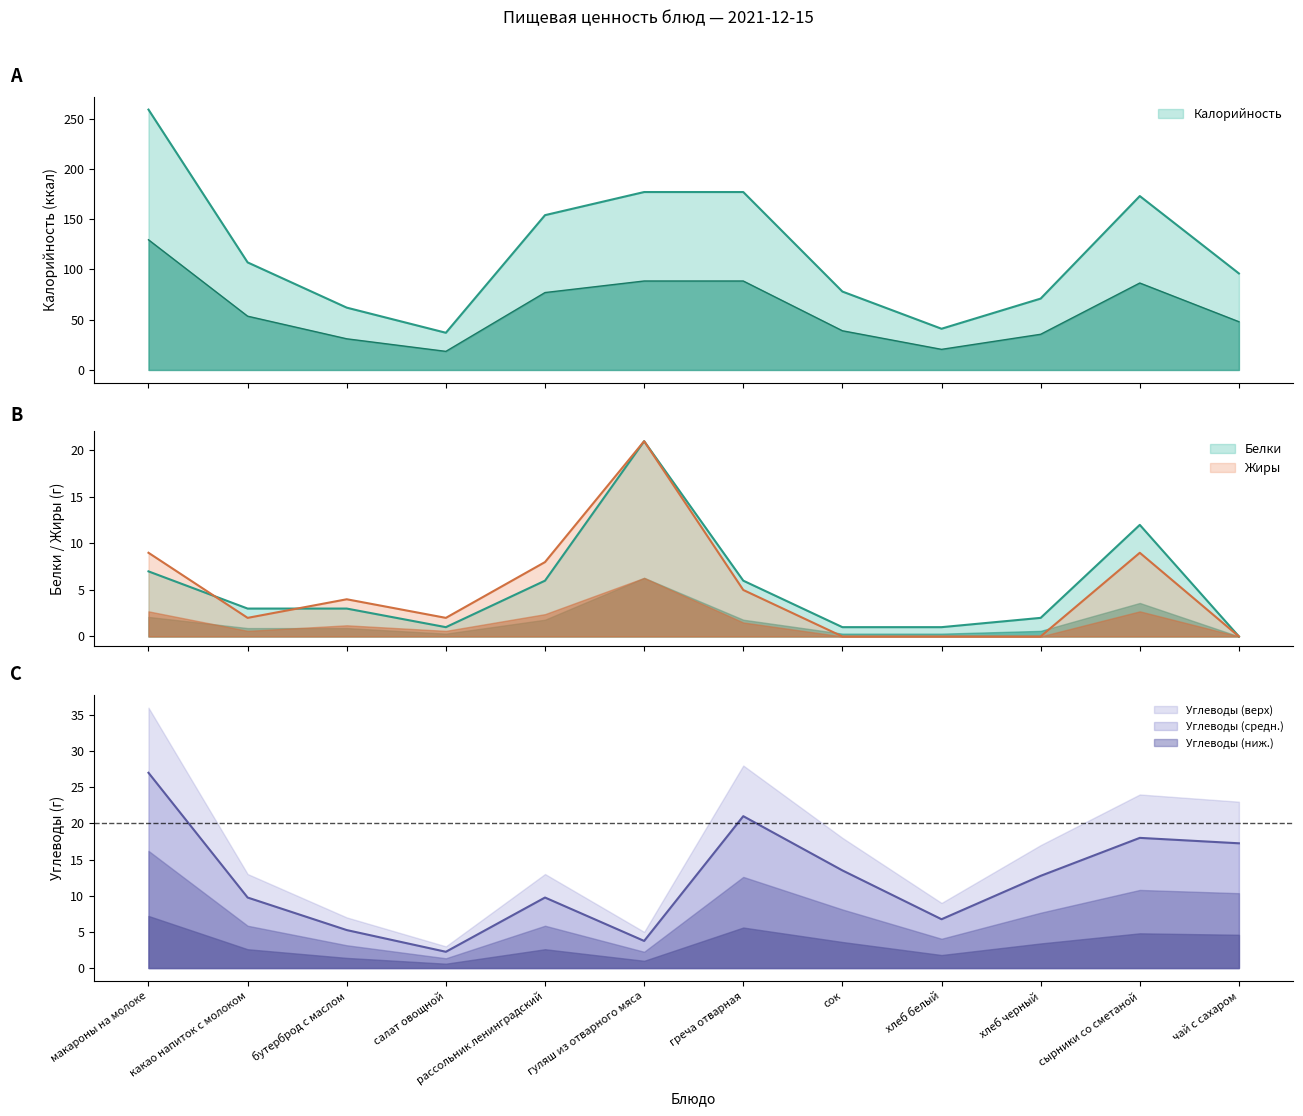

What position from the right is бутерброд с маслом?

10